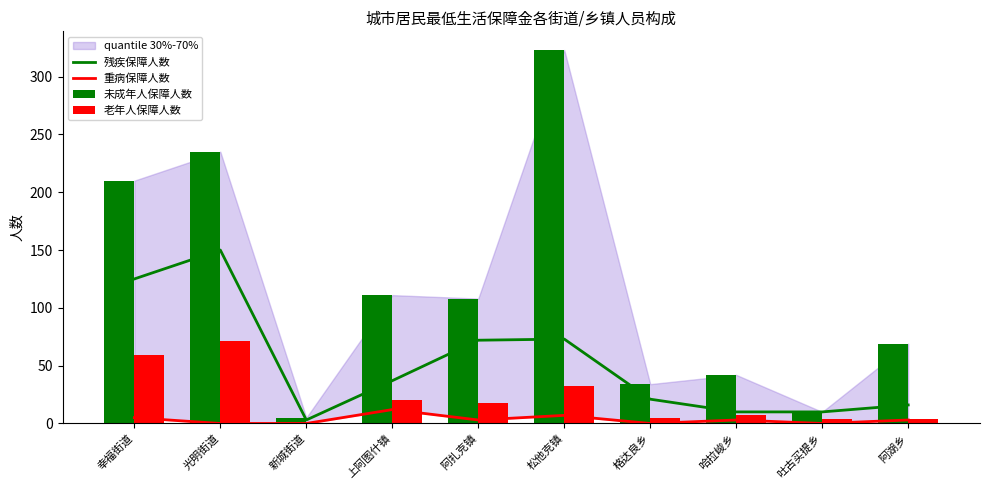

Reading right to left, what are all the values shown in this chart?

残疾保障人数: 16	10	10	21	73	72	37	3	150	125
重病保障人数: 3	0	3	0	7	3	12	0	0	5
未成年人保障人数: 69	10	42	34	323	108	111	5	235	210
老年人保障人数: 4	4	7	5	32	18	20	0	71	59